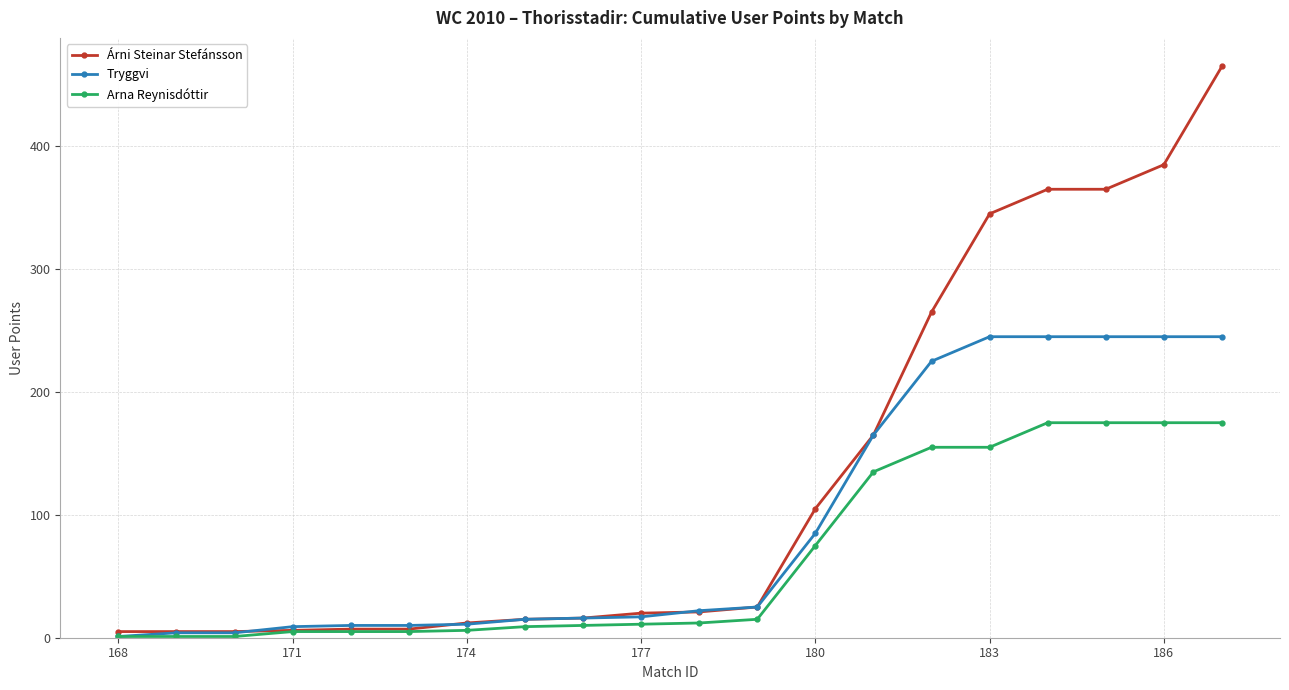

What is the minimum value shown in the chart?

1